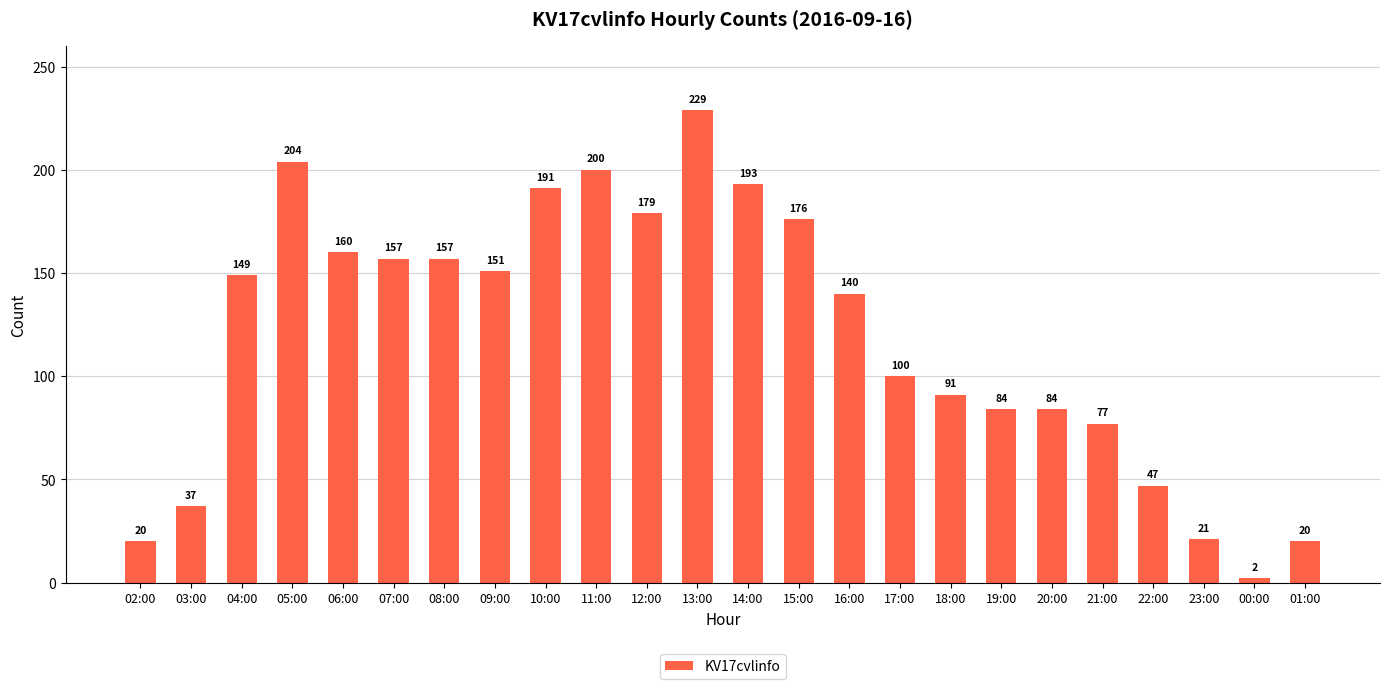

What is the change in value from 11:00 to 23:00?

-179